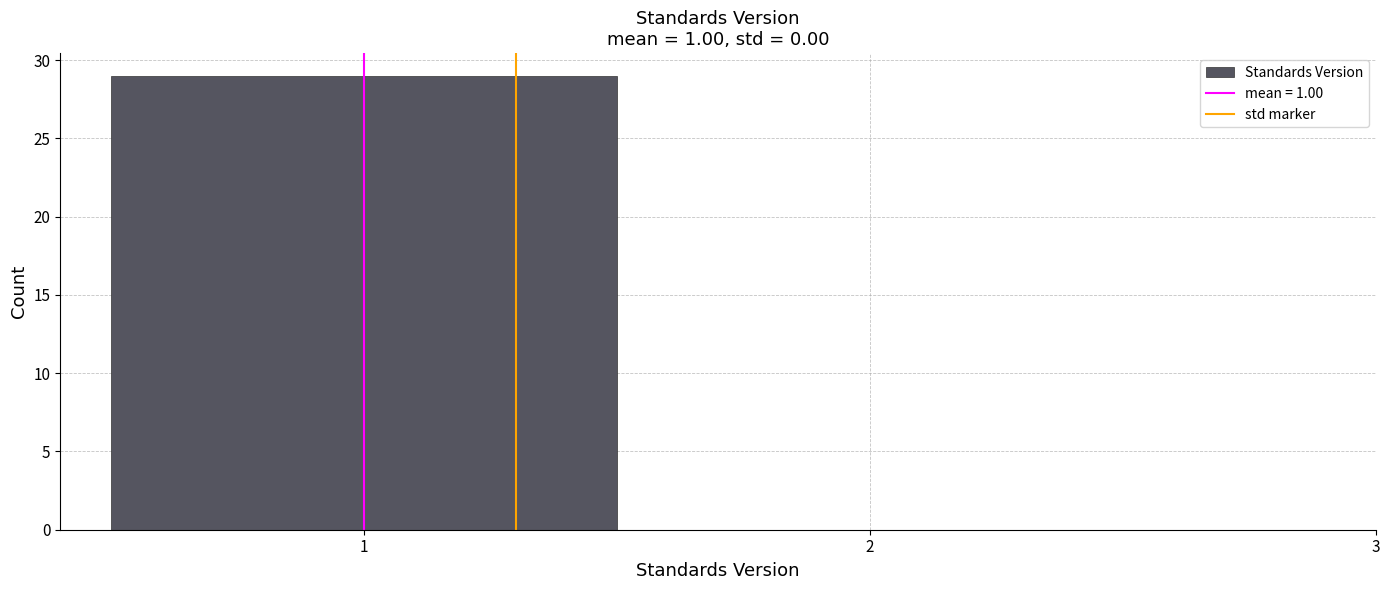

What is the height of the bar covering 0.5 to 1.5 on the x-axis? The values are not printed on the chart, so give them approximately, as read against the axis.

29